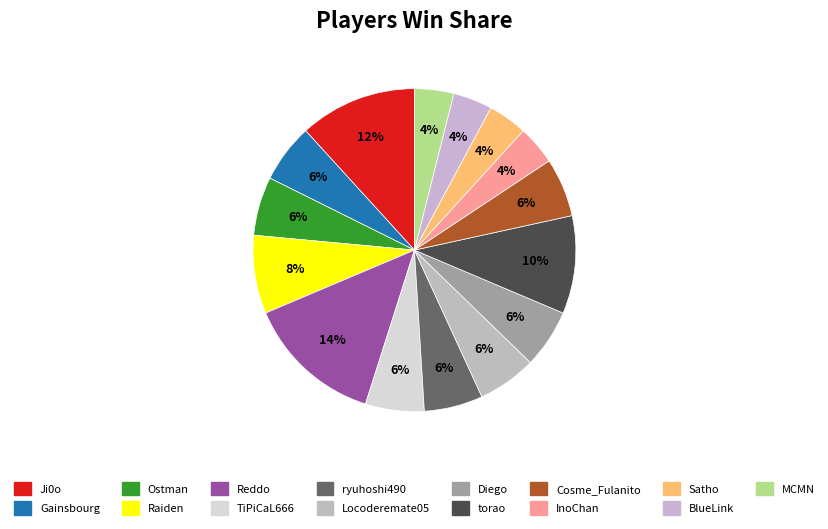

True or false: Raiden accounts for 8% of the total.

True